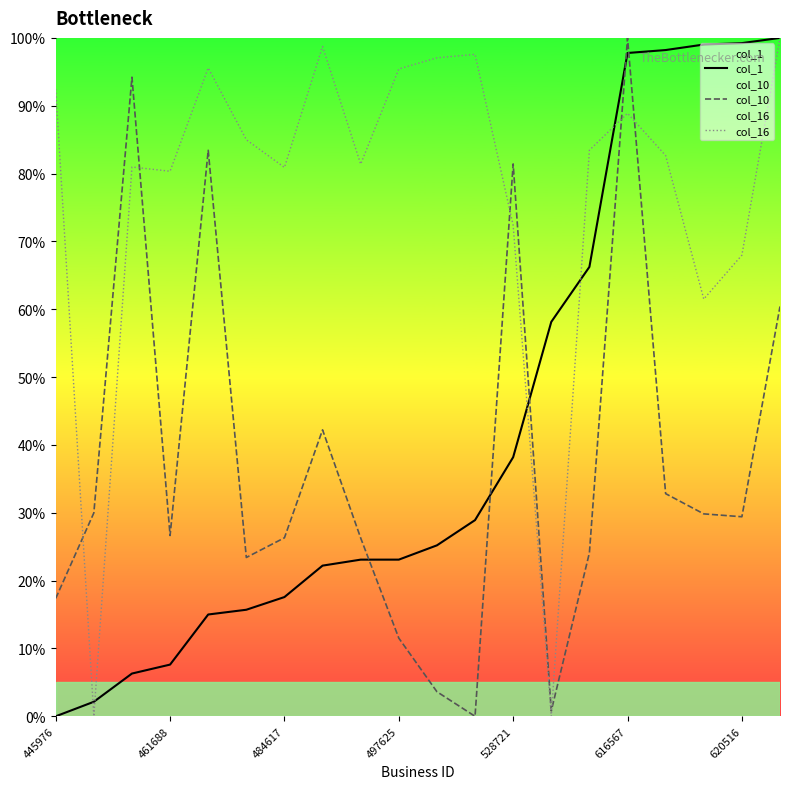

Rank the series at 484617 from highest to lowest value.

col_16, col_10, col_1